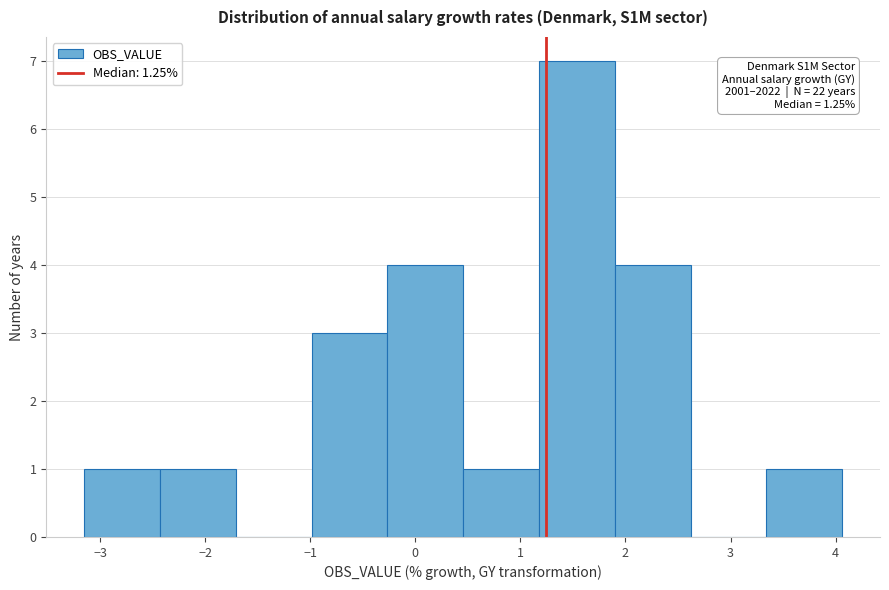

Which range on the x-axis has the tallest bar?

1.2 to 1.9